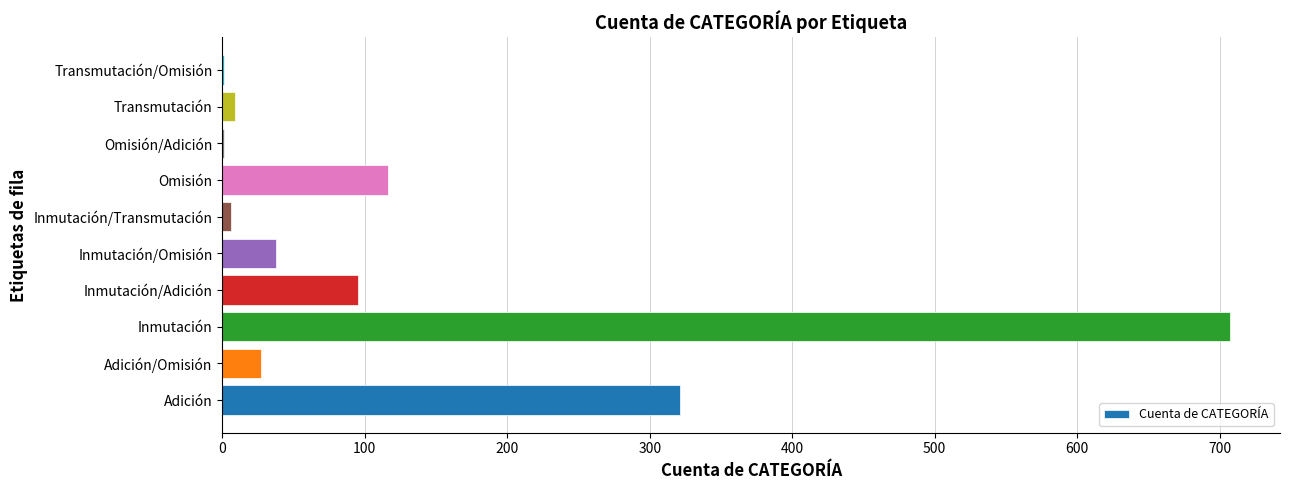

What is the ratio of the value at Omisión to the value at Adición/Omisión?

4.3